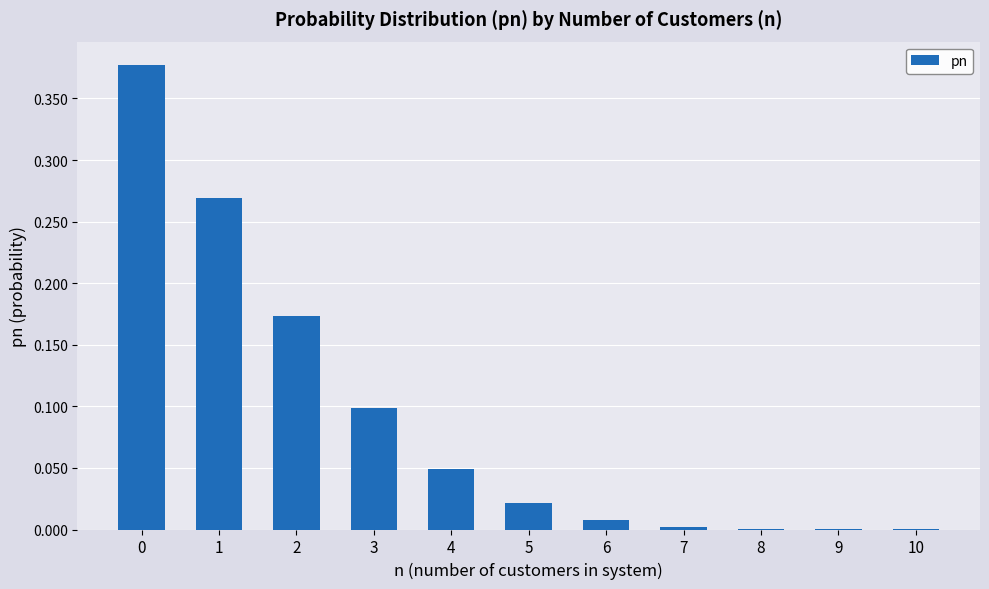

How many series are shown in this chart?

1